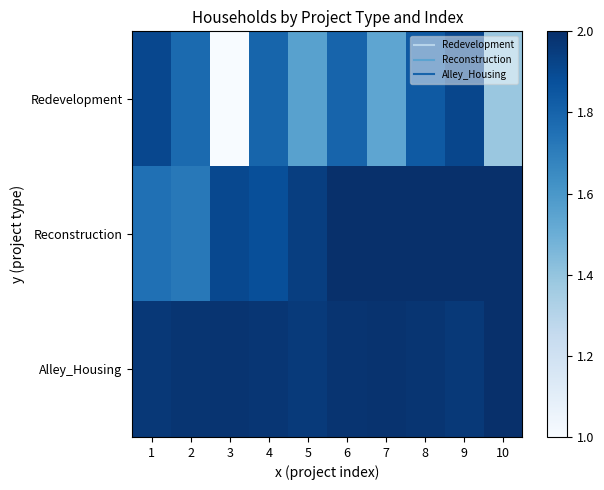

At how many categories does at least one series exceed 1?

10